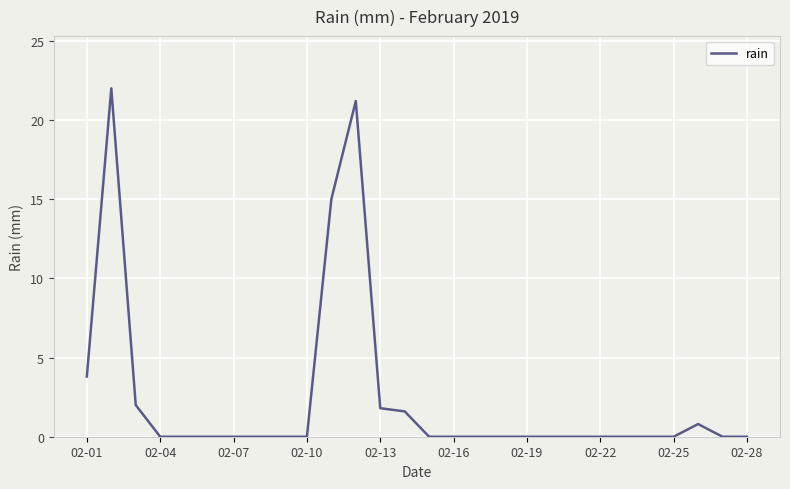

What is the difference between the maximum and minimum values?

22.0